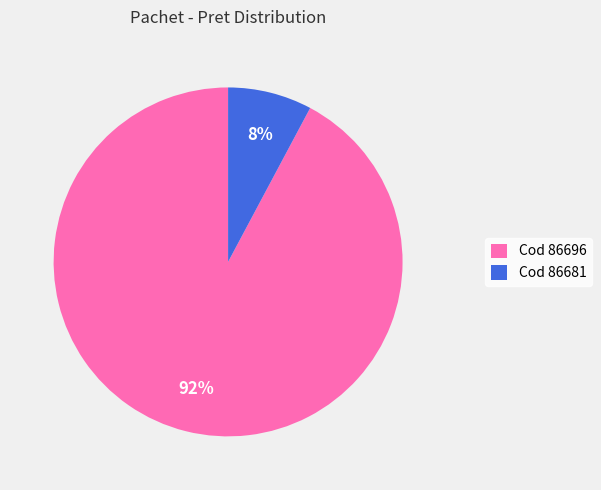

Is the sum of Cod 86681 and Cod 86696 greater than half?

Yes